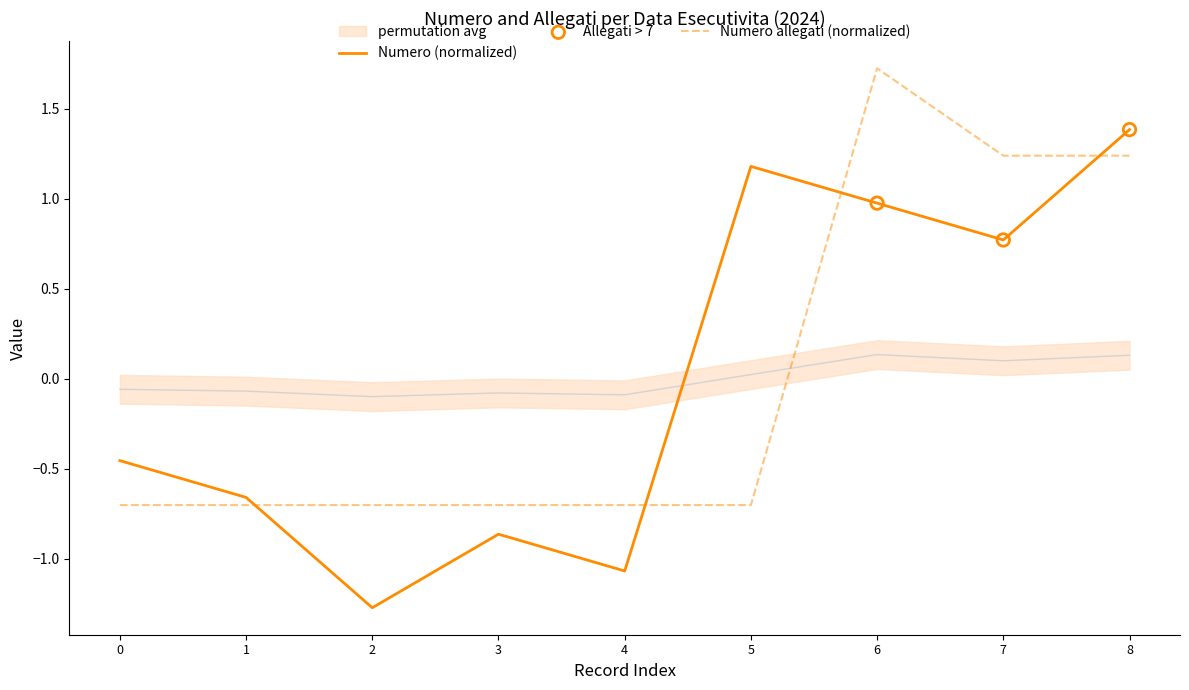

Which series reaches the minimum Y coordinate?

Numero